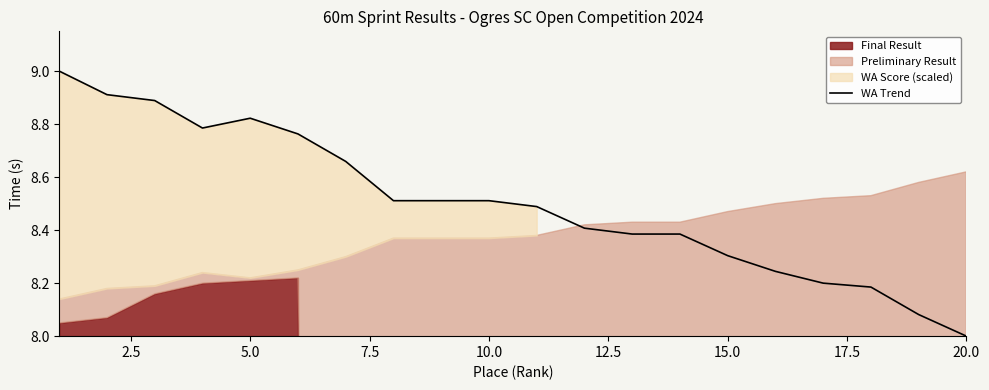

What is the lowest value of the WA Trend series?

8.0